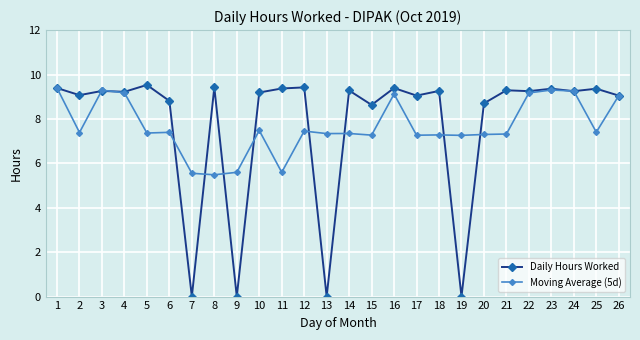

At which category does Moving Average (5d) reach its first local valley?

2